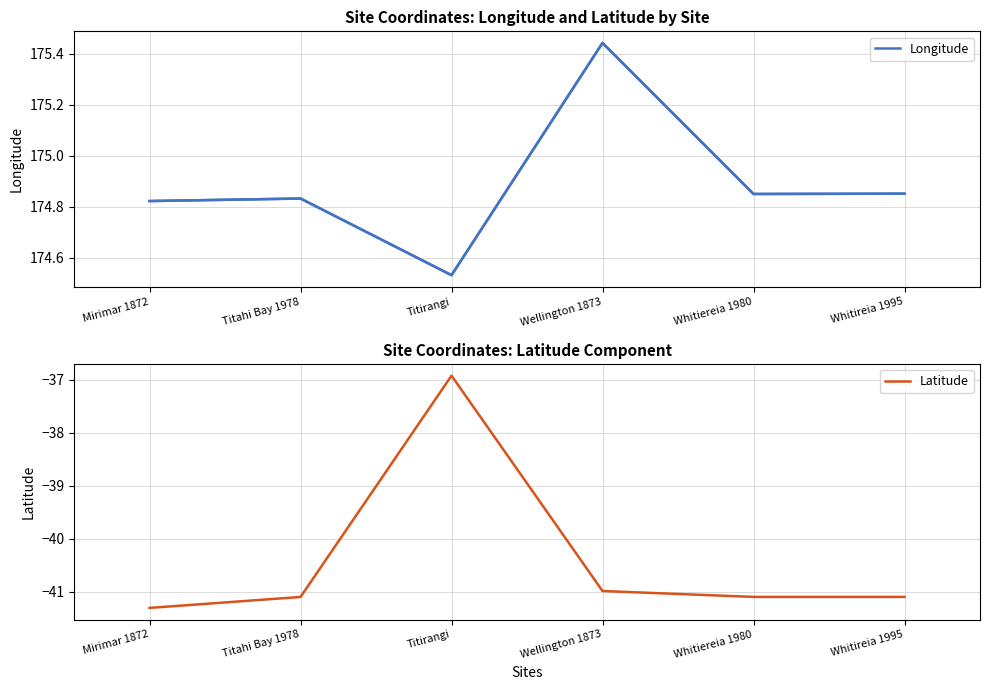

What is the difference between the maximum and minimum values in the Latitude series?

4.4